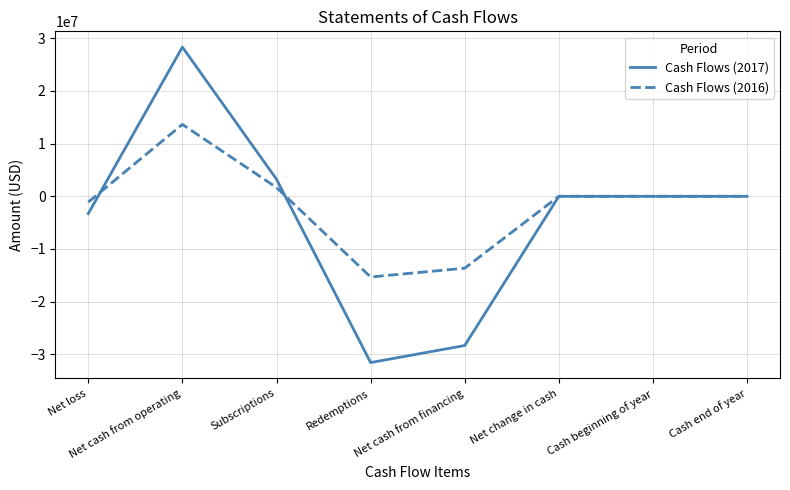

Which label corresponds to the smallest value in the chart?

Redemptions